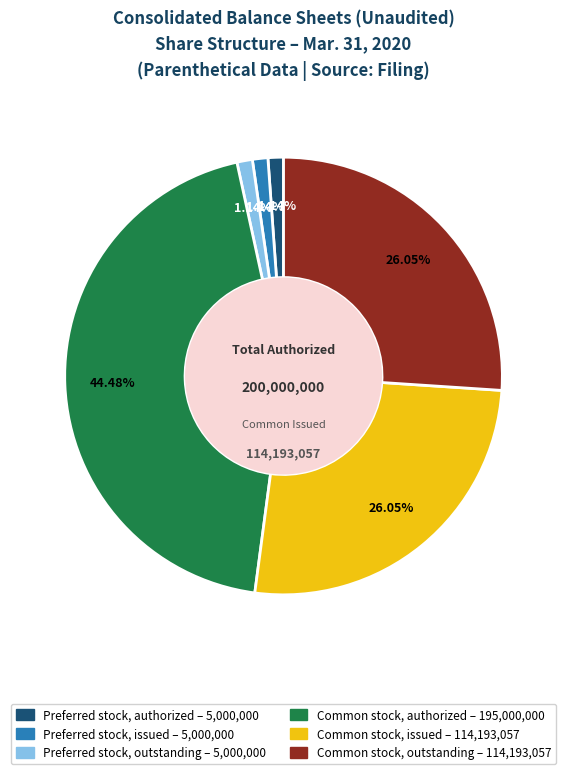

Is there a majority slice in this chart?

No